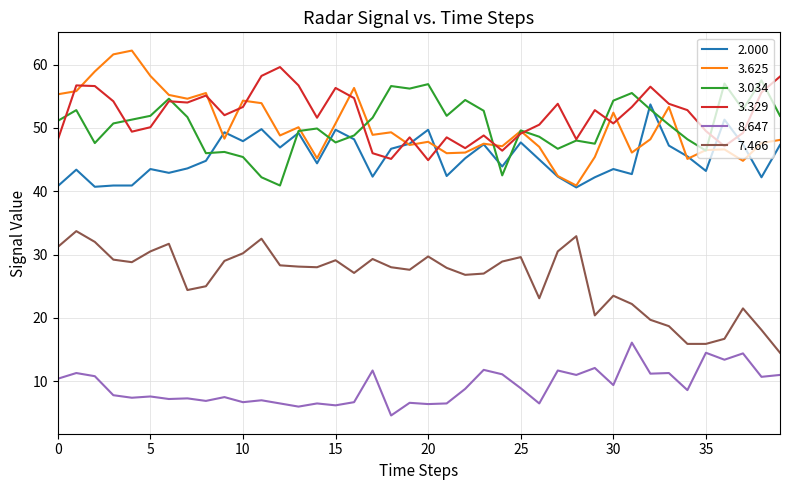

What is the minimum value for 3.329?

44.9